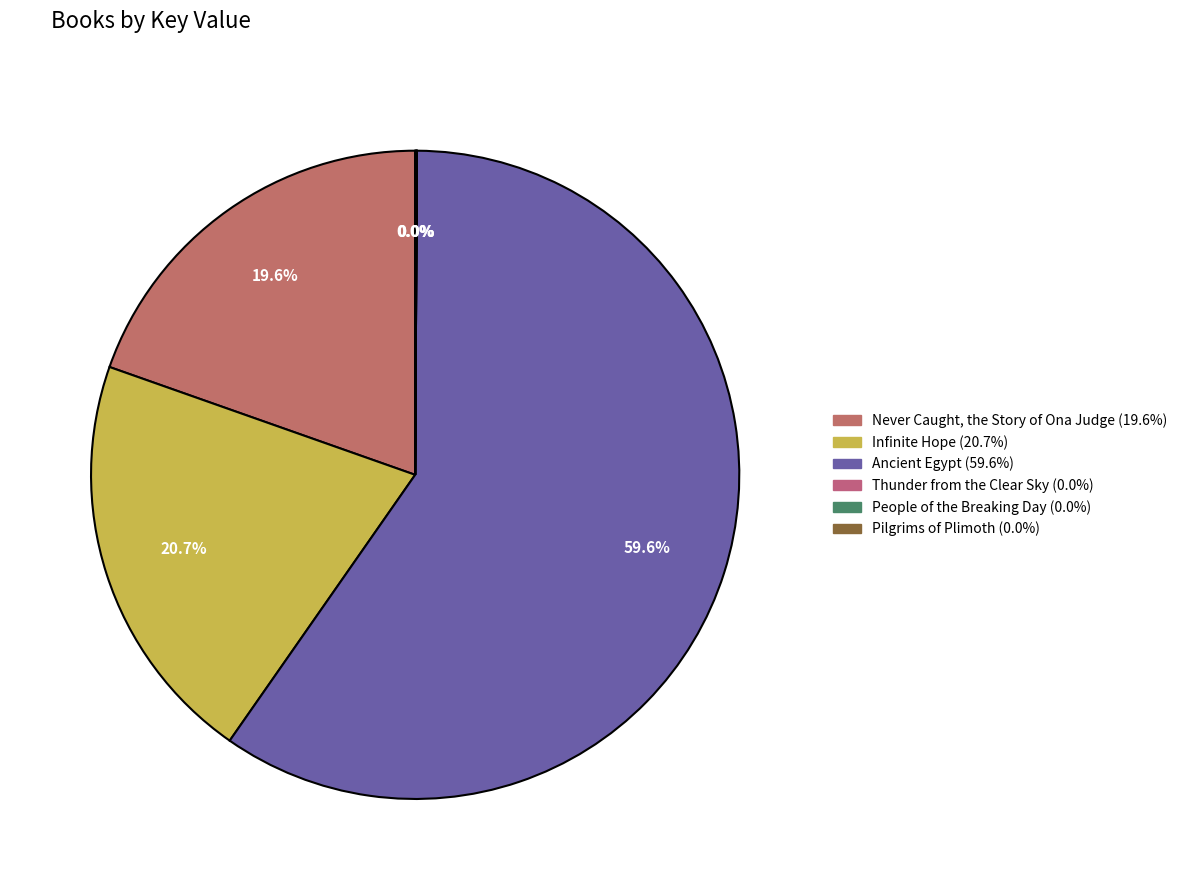

Between Thunder from the Clear Sky and Ancient Egypt, which is larger?

Ancient Egypt